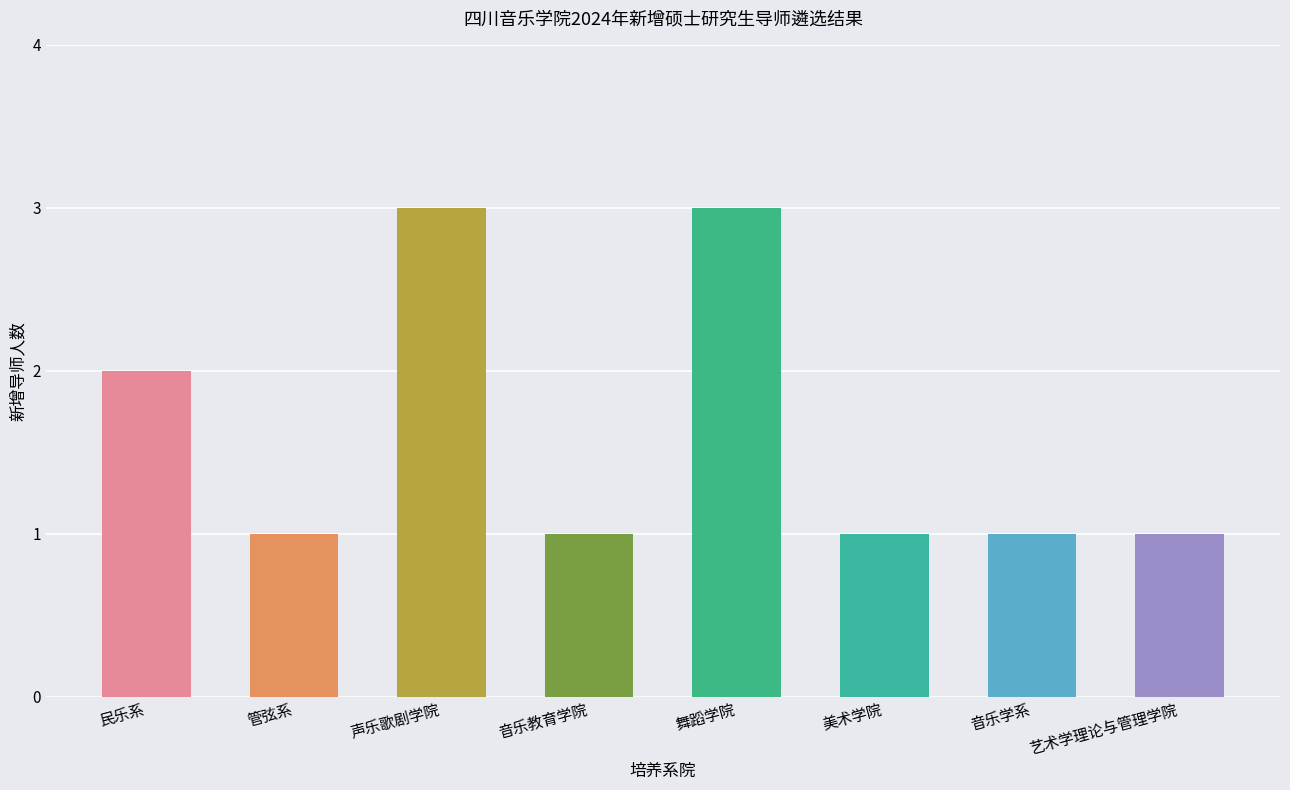

Is it true that the value at 艺术学理论与管理学院 is 0?

False